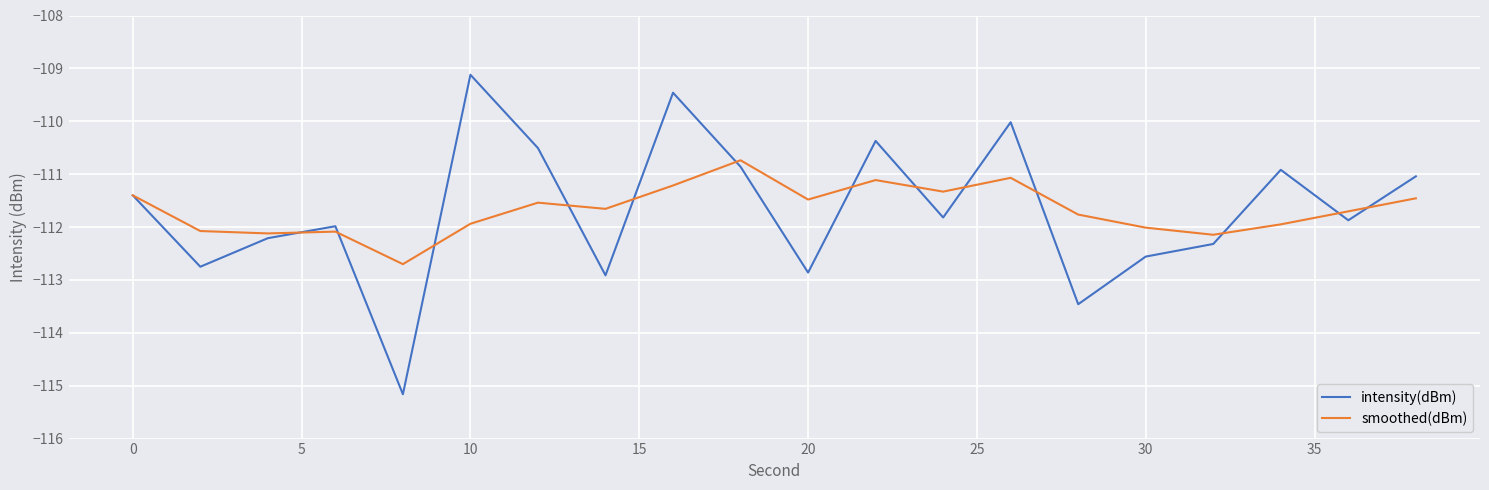

List the series in order of their peak value, lowest first.

smoothed(dBm), intensity(dBm)